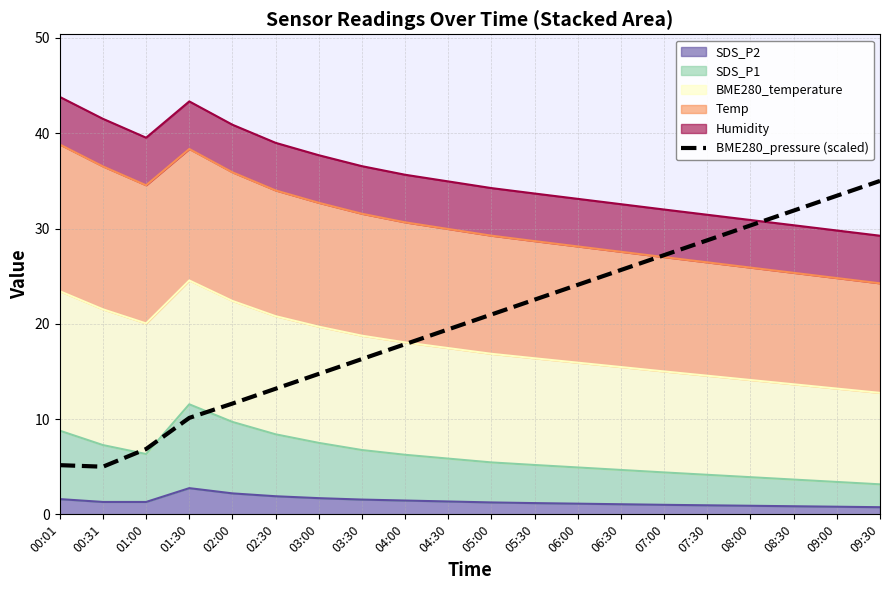

True or false: there are more than 0 points higher than both neighbors.

False